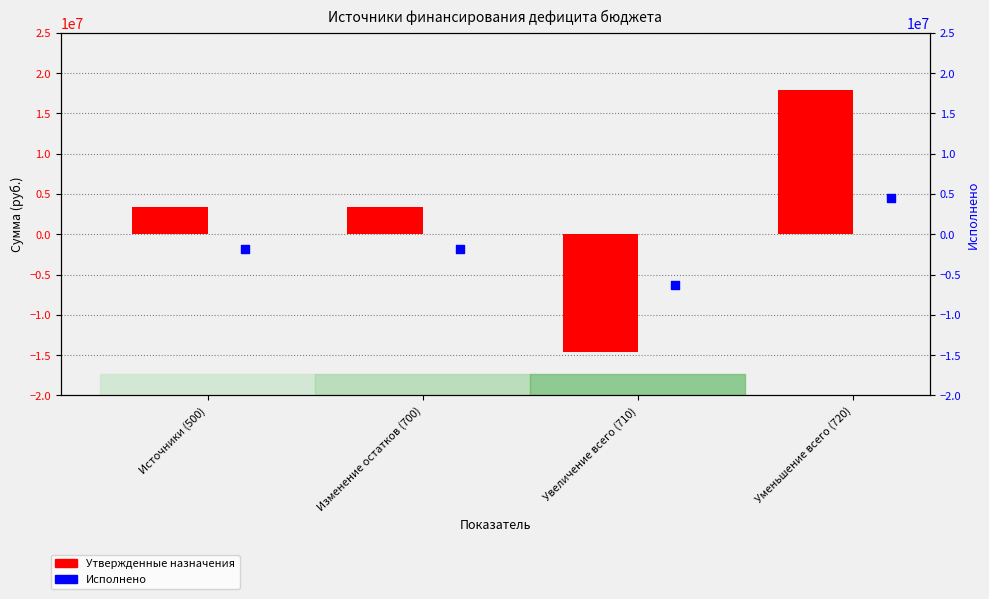

Which series has the largest total across all categories?

Утвержденные назначения